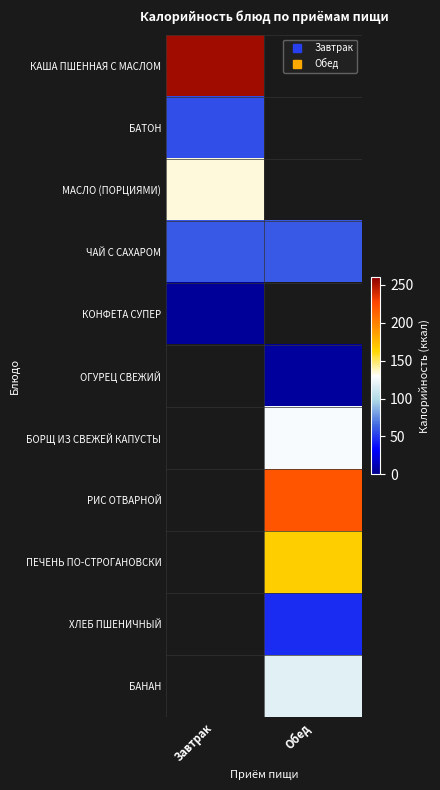

How many distinct data groups are displayed?

11